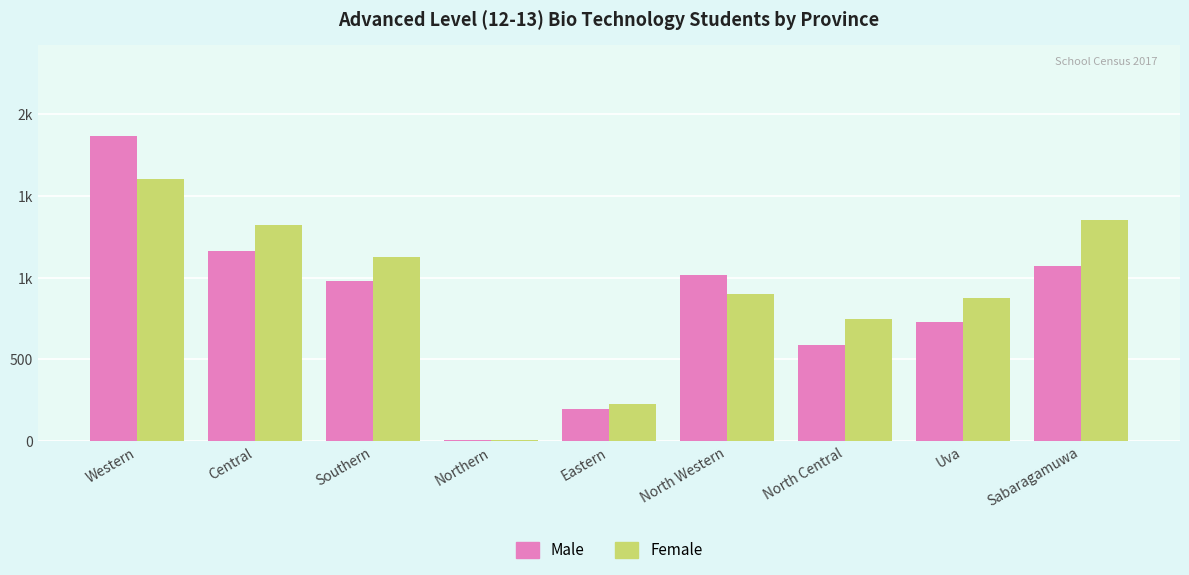

What are all the series names shown in the legend?

Male, Female